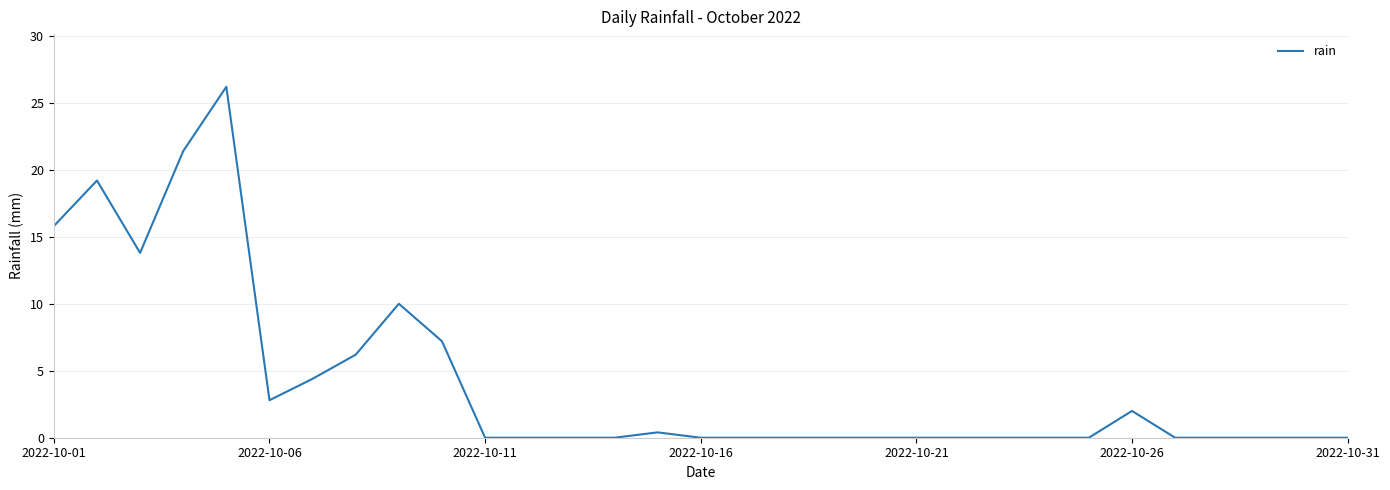

What is the maximum value shown in the chart?

26.2